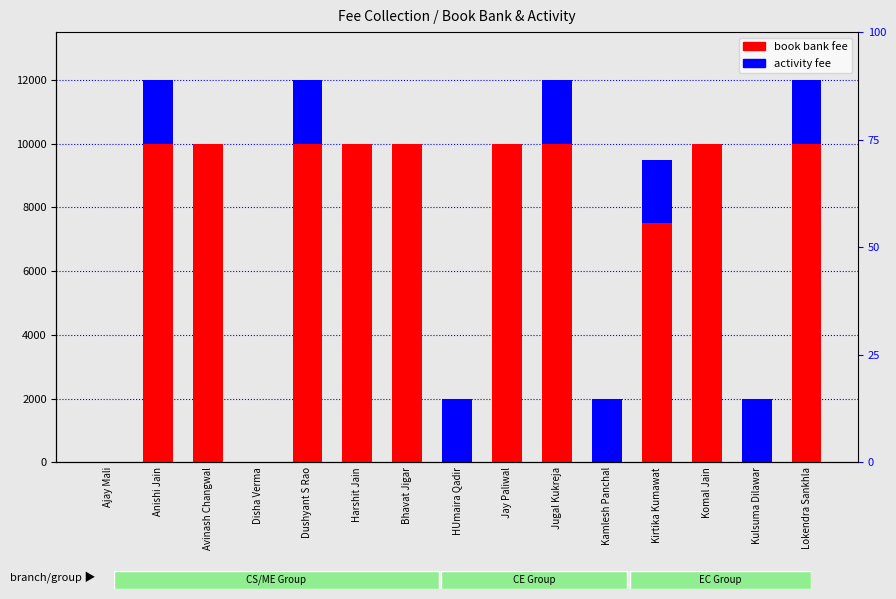

How many values in the activity fee series are below 2000?

7